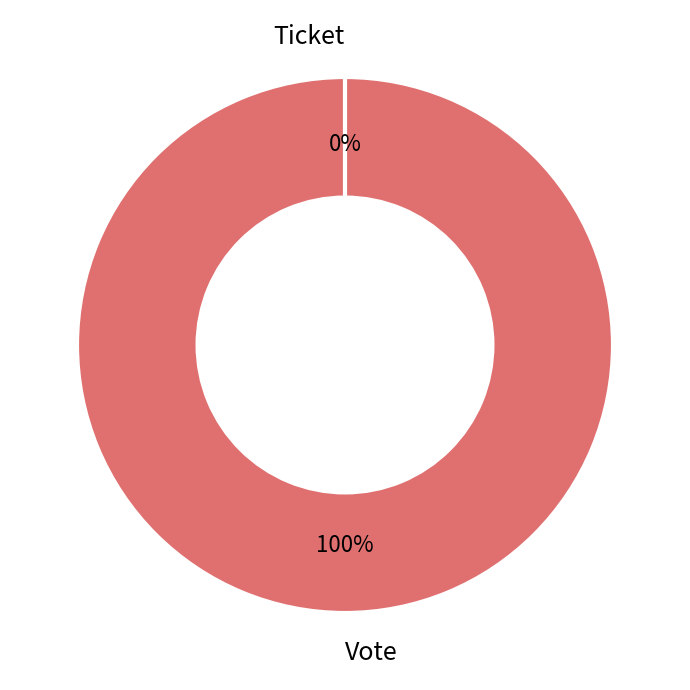

Is there any slice that represents more than half of the pie?

Yes